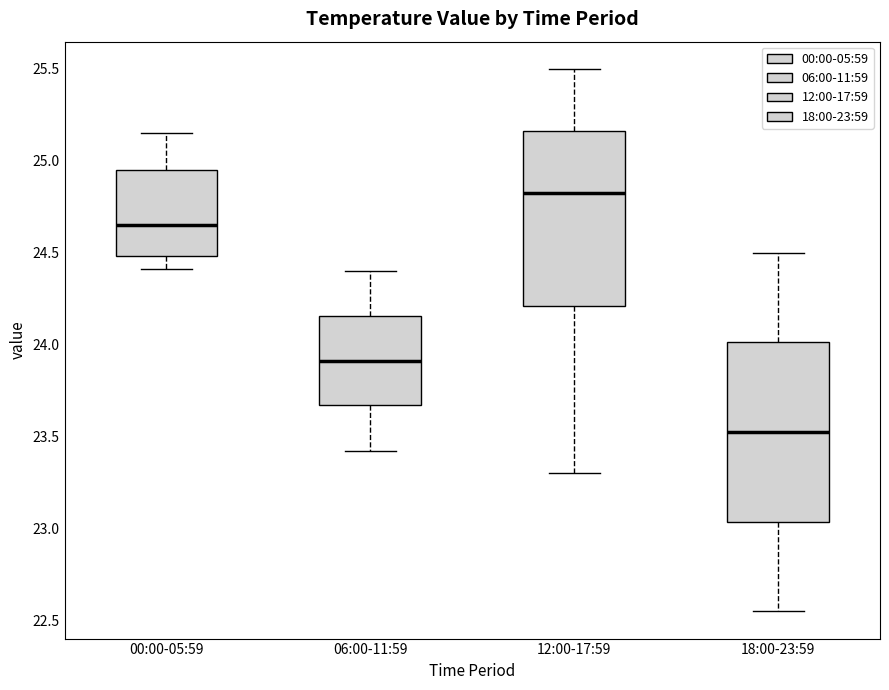

Reading left to right, read every box against the y-axis: the position of its median line, the range the box covers, and the ends of its whiskers. The values are not printed on the chart, so give them approximately, as read against the axis.

00:00-05:59: median 24.65, box 24.50 to 24.95, whiskers 24.40 to 25.15
06:00-11:59: median 23.90, box 23.65 to 24.15, whiskers 23.40 to 24.40
12:00-17:59: median 24.85, box 24.20 to 25.15, whiskers 23.30 to 25.50
18:00-23:59: median 23.55, box 23.05 to 24.00, whiskers 22.55 to 24.50